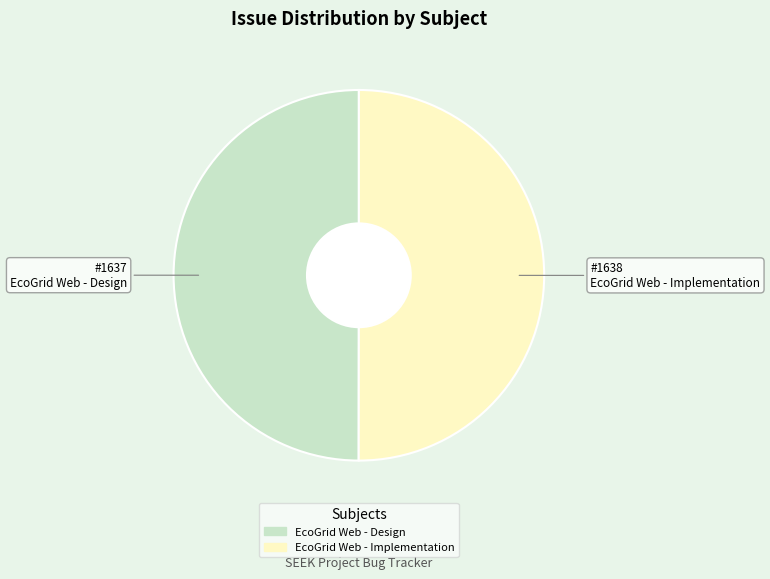

How many segments does this pie chart have?

2